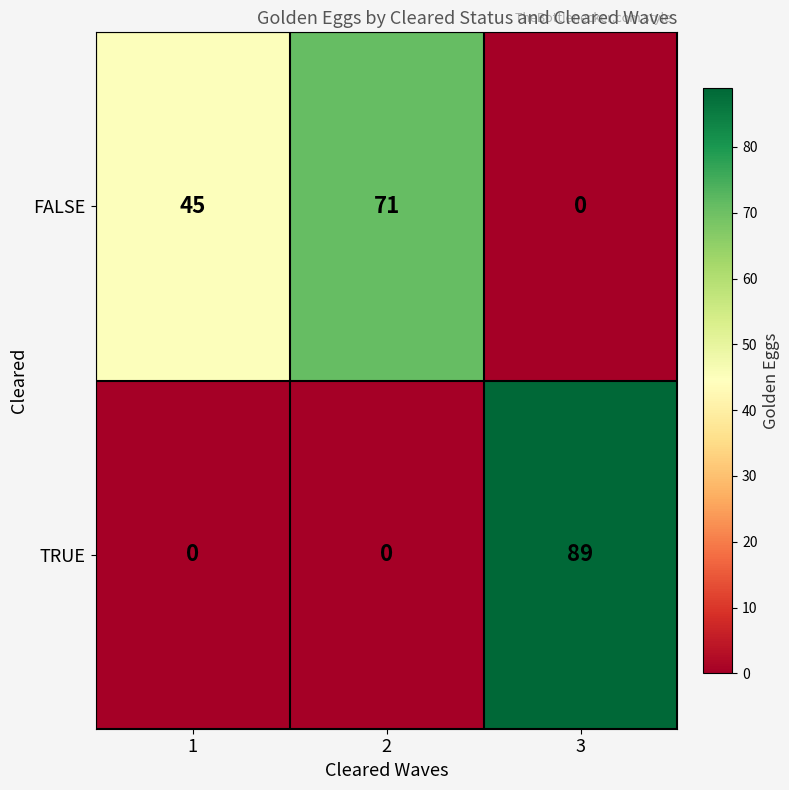

Is it true that TRUE equals -54 at 2?

False